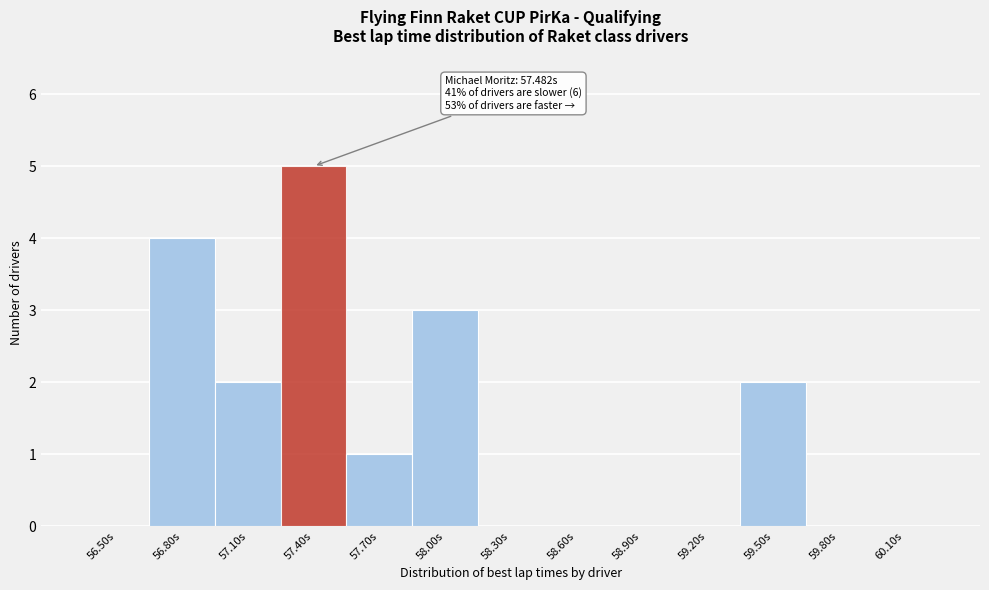

Reading right to left, extract all data points from this chart.

60.10s=0	59.80s=0	59.50s=2	59.20s=0	58.90s=0	58.60s=0	58.30s=0	58.00s=3	57.70s=1	57.40s=5	57.10s=2	56.80s=4	56.50s=0